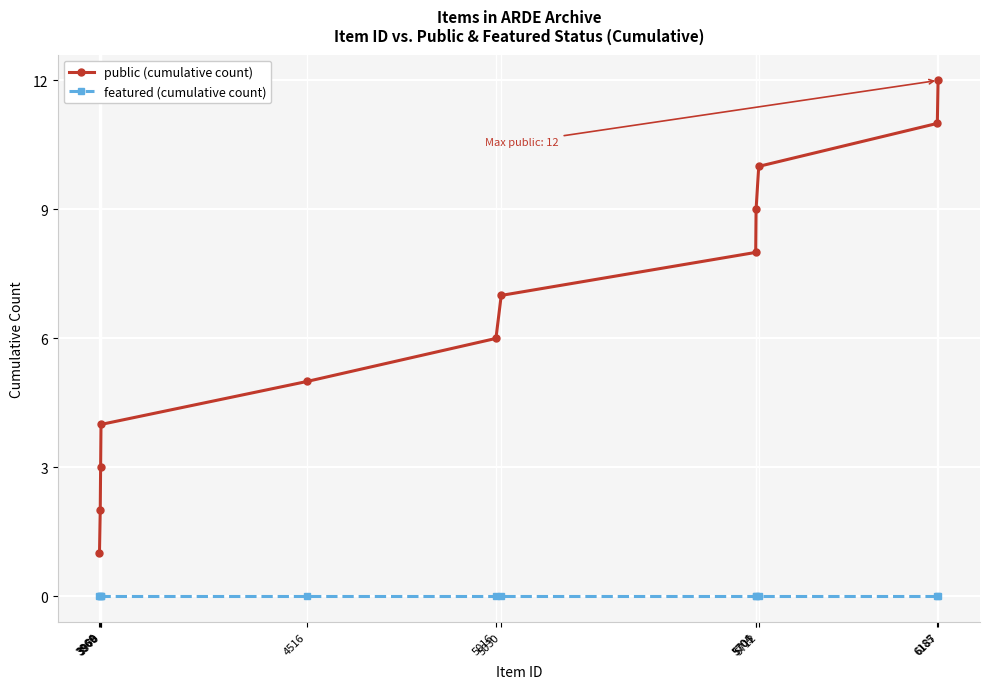

True or false: featured (cumulative count) and public (cumulative count) intersect in this chart.

False